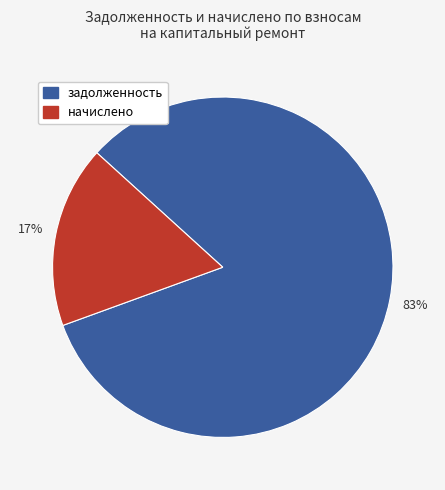

Does any single category account for the majority?

Yes